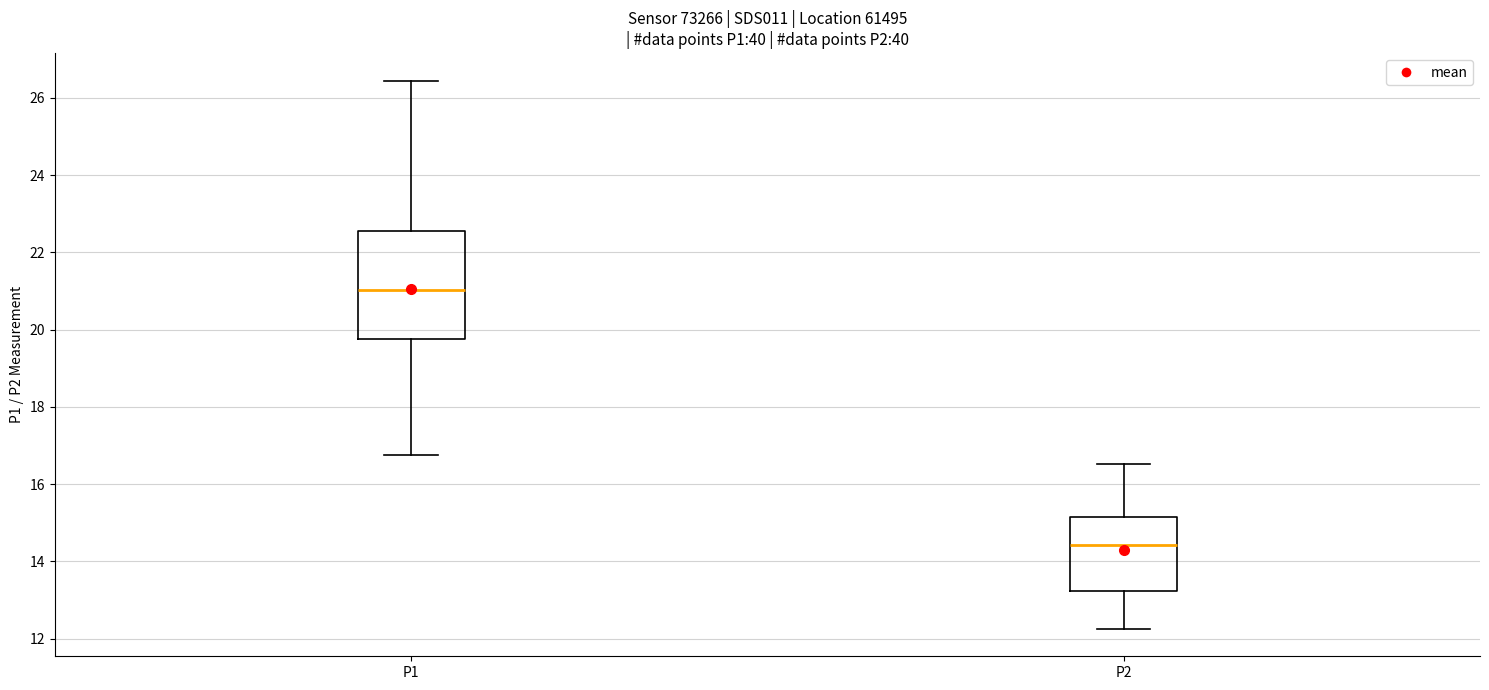

Reading left to right, transcribe this box plot: for each box, give where its median line is, the range the box spans, and where its two whiskers end, as read against the y-axis. The values are not printed on the chart, so give them approximately, as read against the axis.

P1: median 21.0, box 19.8 to 22.6, whiskers 16.8 to 26.4
P2: median 14.4, box 13.2 to 15.2, whiskers 12.2 to 16.6